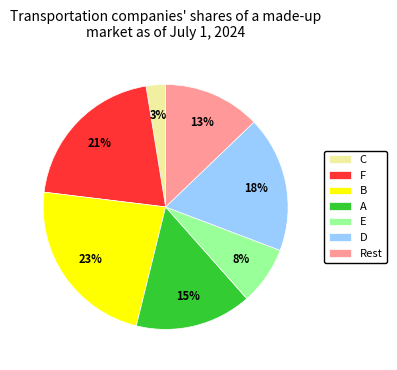

Approximately how many times larger is the value at Rest compared to F?

0.6